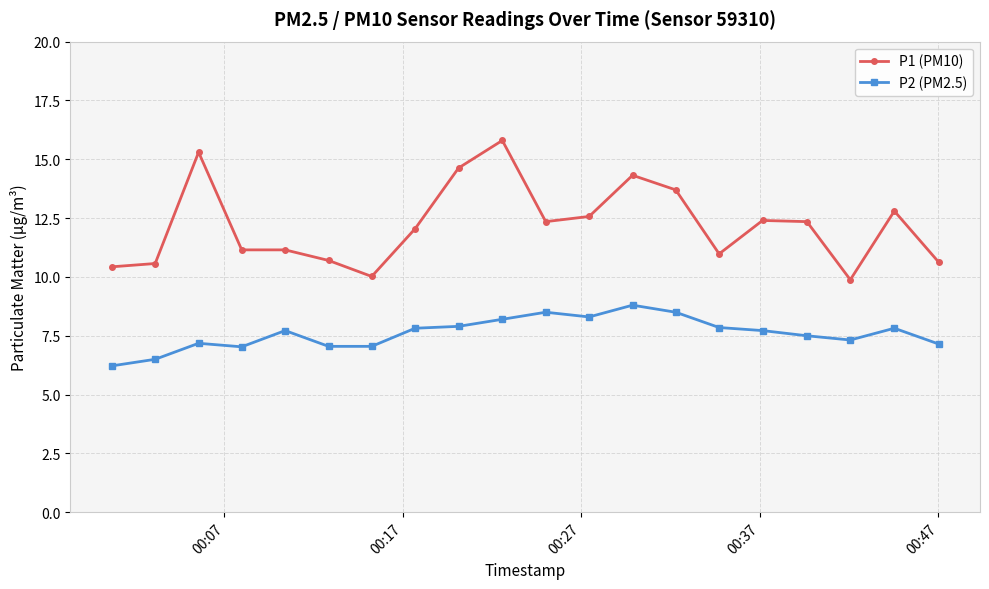

Which series has the widest spread of values?

P1 (PM10)